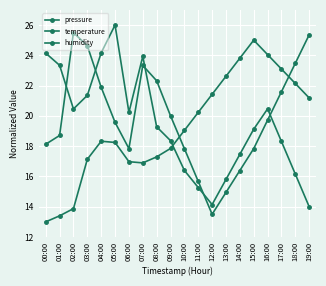

What is the label of the 11th point from the right?

09:00